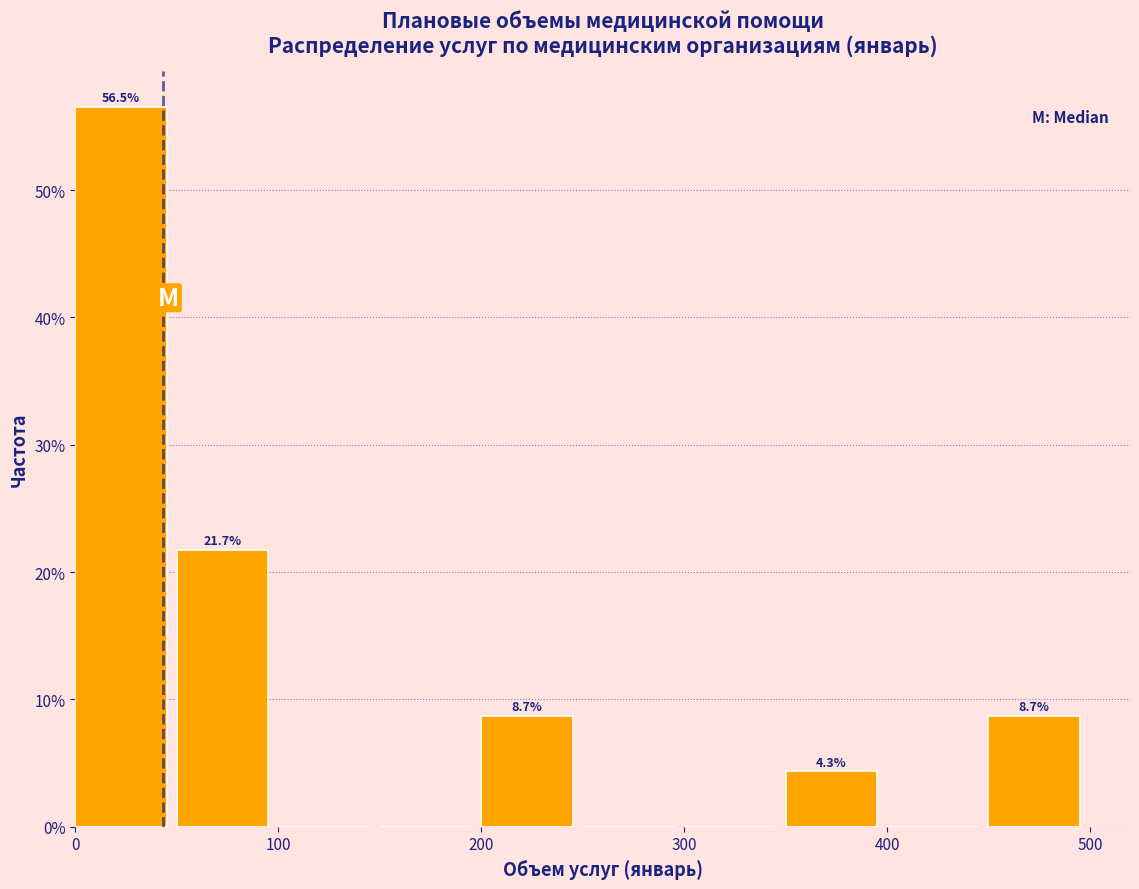

Which range on the x-axis has the tallest bar?

0 to 50